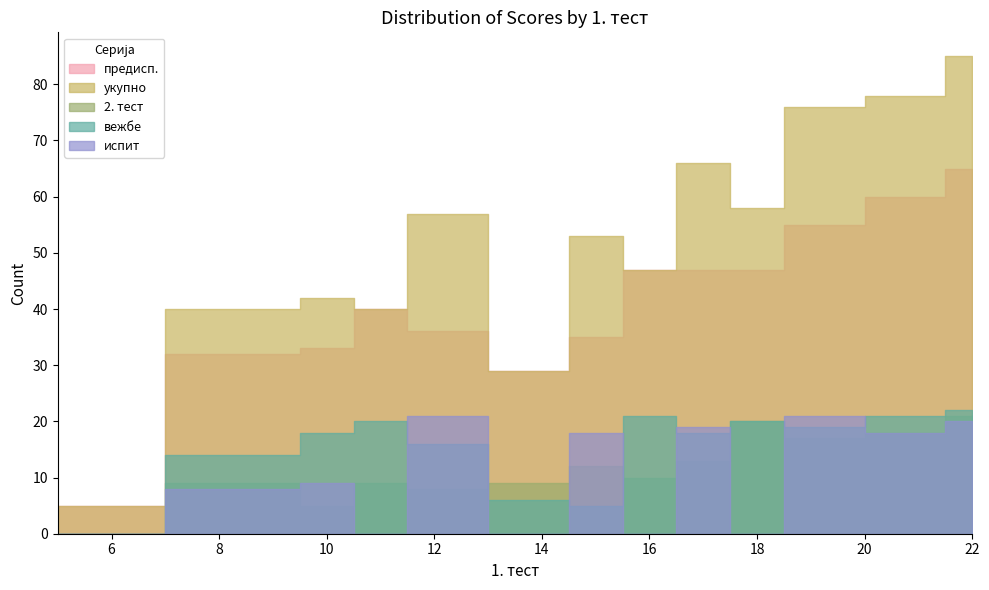

What is the spread (max minus min) of values at 10?

37